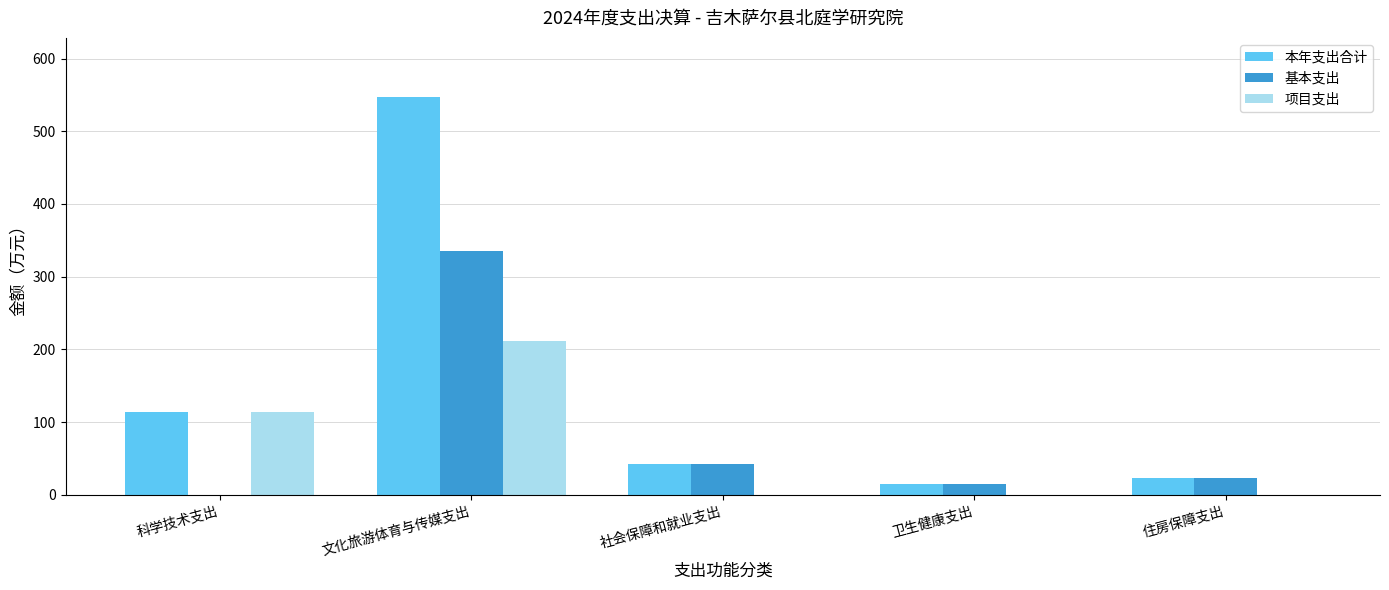

At which category is the sum across all series the highest?

文化旅游体育与传媒支出